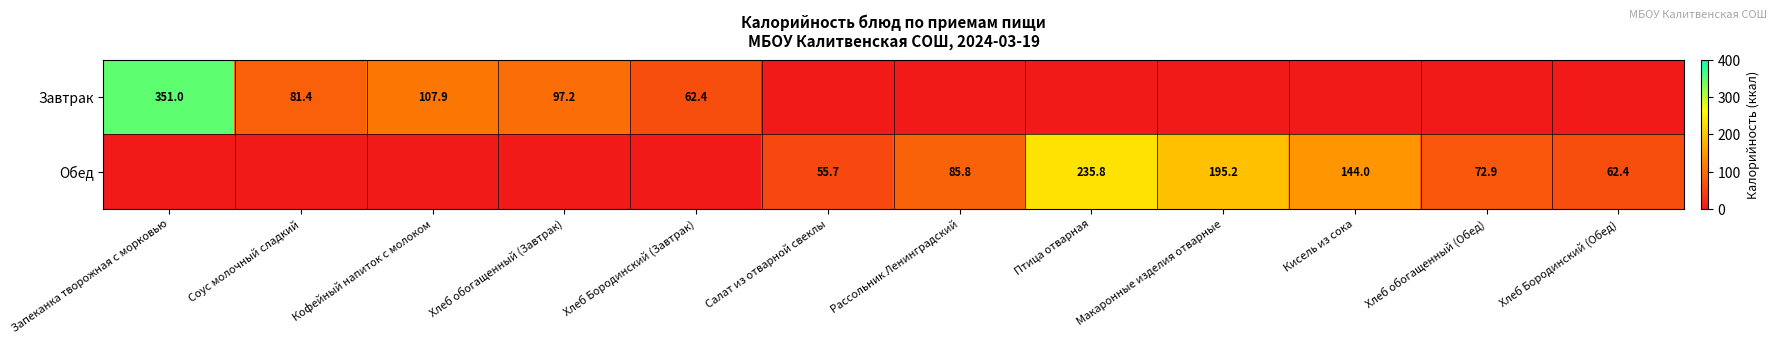

The Обед series shows 144.0 at Кисель из сока. True or false?

True